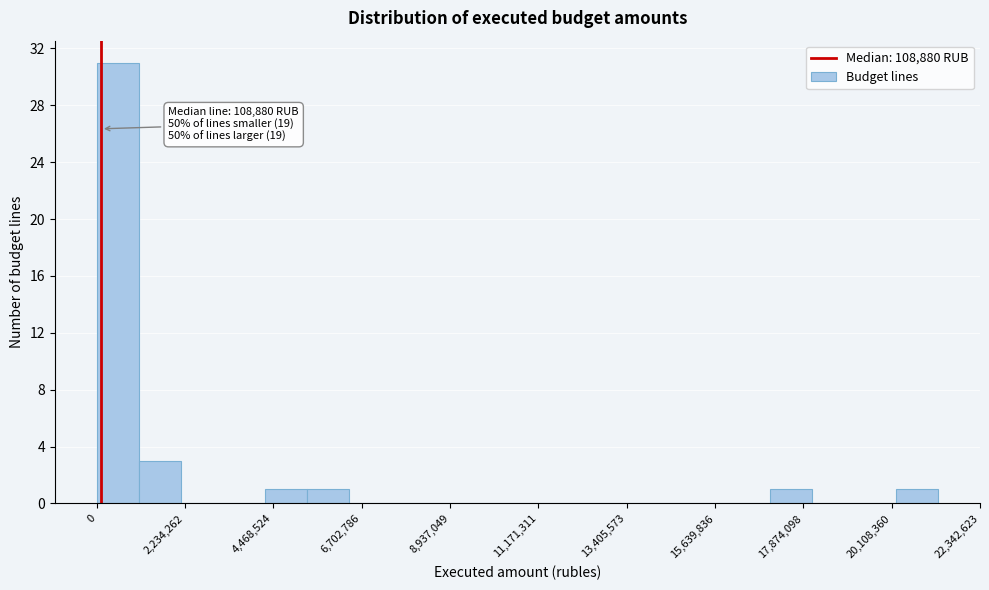

Read against the x-axis, roughly where is the centre of the tallest bar?

500000